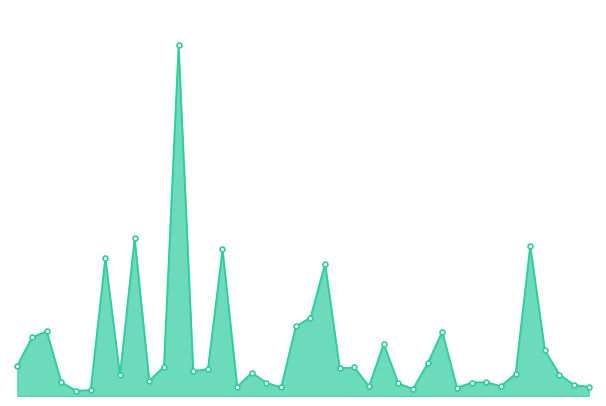

Reading right to left, what are all the values shown in this chart?

2016-07-24=4.2	2016-07-07=5.1	2016-06-26=9.9	2016-06-24=21.0	2016-06-21=69.0	2016-06-12=10.2	2016-06-11=4.5	2016-05-18=6.4	2016-05-12=6.2	2016-05-09=3.8	2016-05-05=29.6	2016-05-02=15.0	2016-04-30=3.3	2016-04-27=5.8	2016-04-26=24.0	2016-04-26=4.5	2016-04-25=13.1	2016-04-21=12.7	2016-04-05=60.8	2016-04-03=36.0	2016-04-01=32.0	2016-03-31=4.0	2016-03-31=6.1	2016-03-28=10.8	2016-03-17=4.3	2016-03-09=67.3	2016-03-06=12.4	2016-03-05=11.5	2016-02-27=161.3	2016-02-18=13.5	2016-02-18=7.0	2016-02-17=72.6	2016-02-14=9.5	2016-02-13=63.5	2016-02-07=2.7	2016-02-06=2.4	2016-01-30=6.4	2016-01-24=29.7	2016-01-14=27.0	2016-01-05=14.0